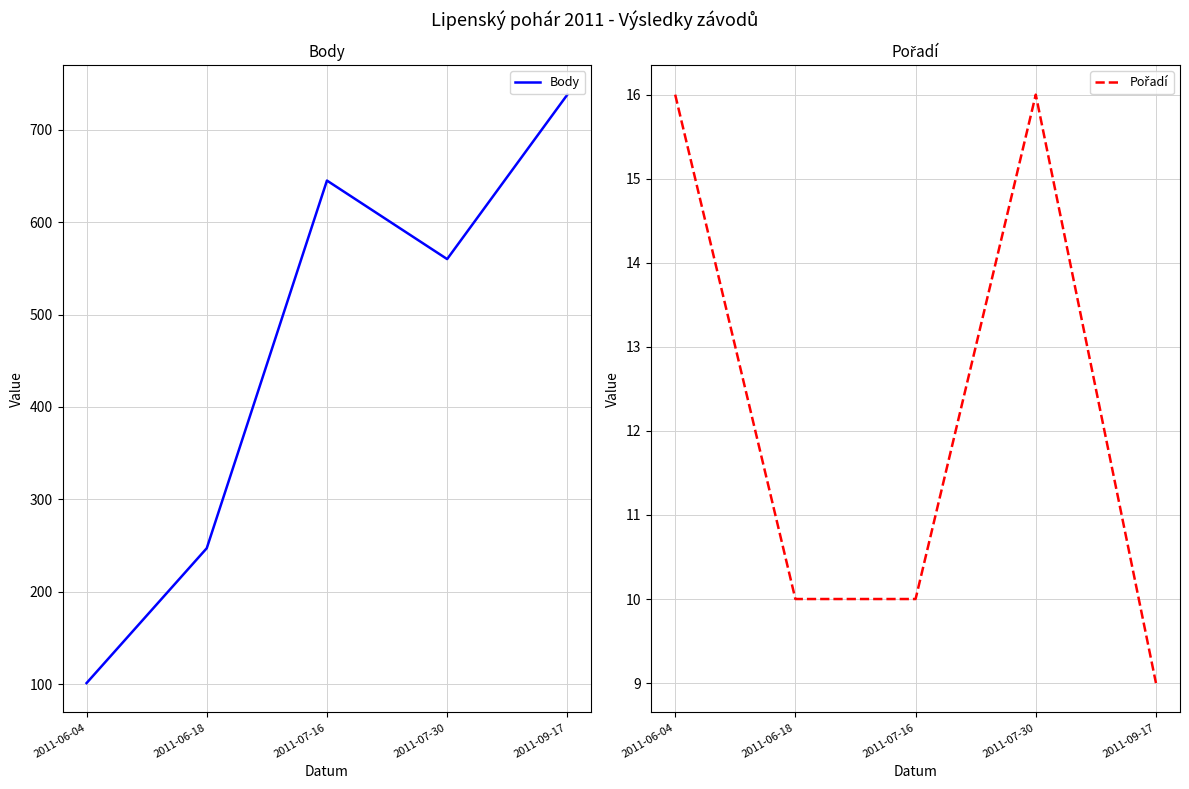

What are all the series names shown in the legend?

Body, Pořadí